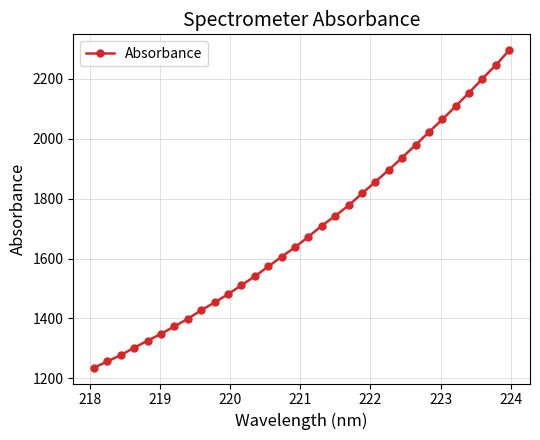

What is the sum of all values?

54226.6